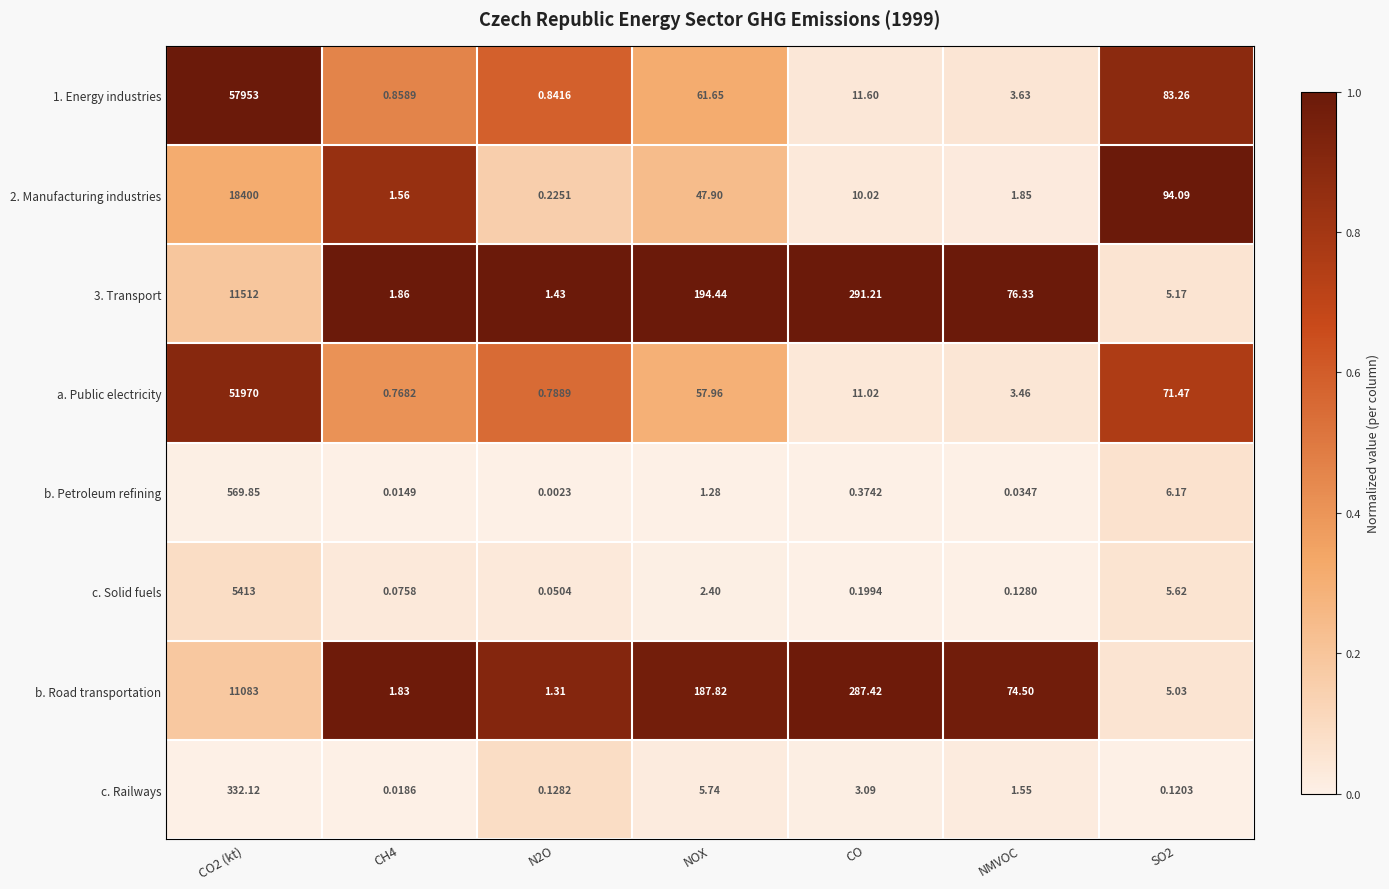

How many values in the 3. Transport series exceed 76?

4